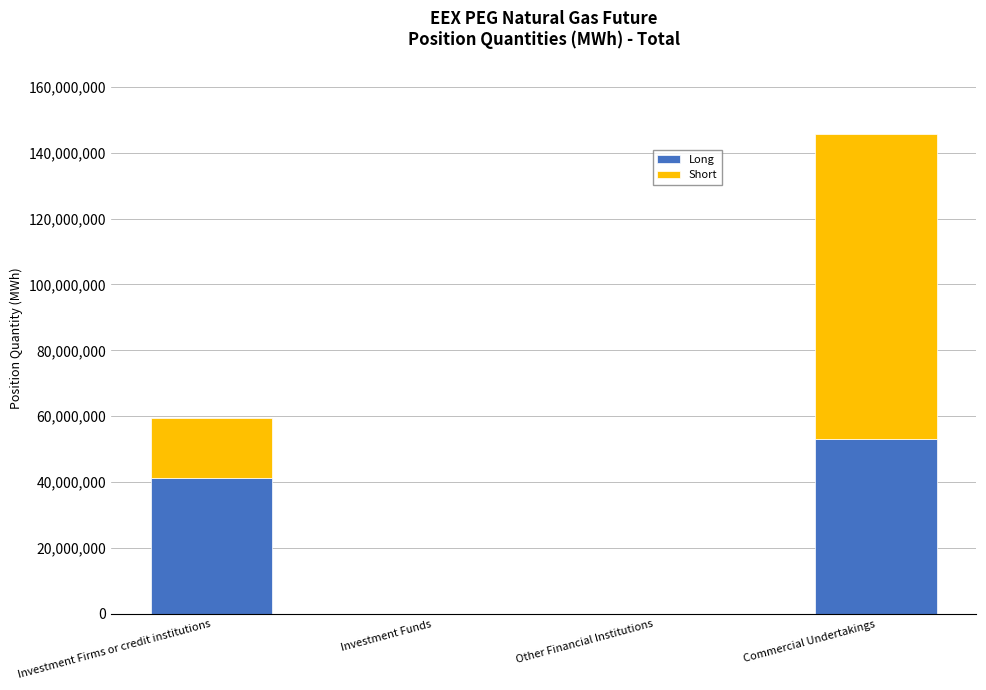

At which label does Long reach its peak?

Commercial Undertakings